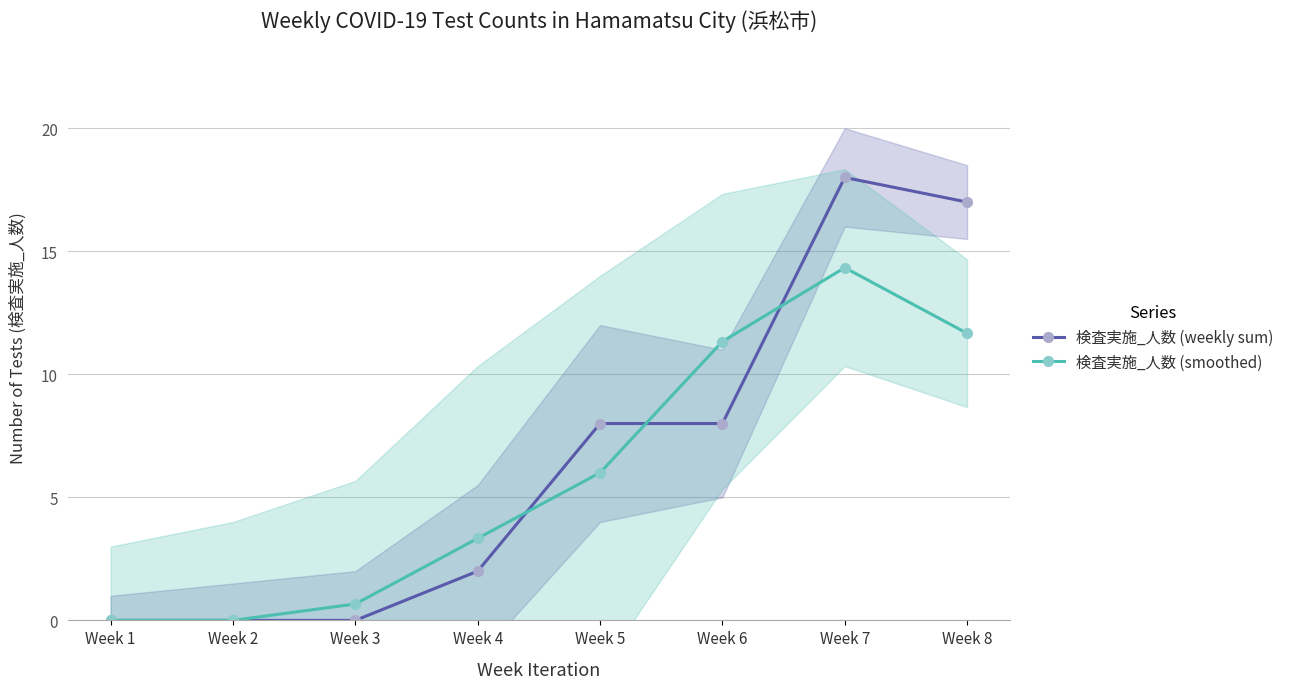

In 検査実施_人数 (weekly sum), how many points are higher than both neighbors (excluding endpoints)?

1